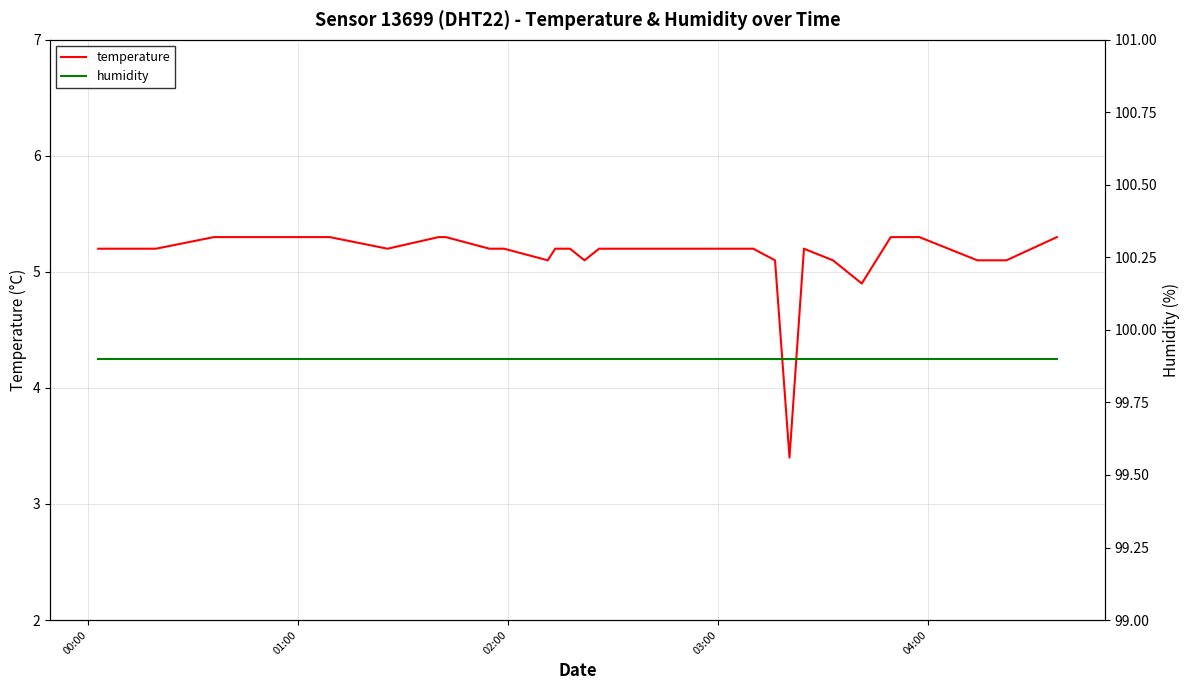

What is the lowest value of the temperature series?

3.4